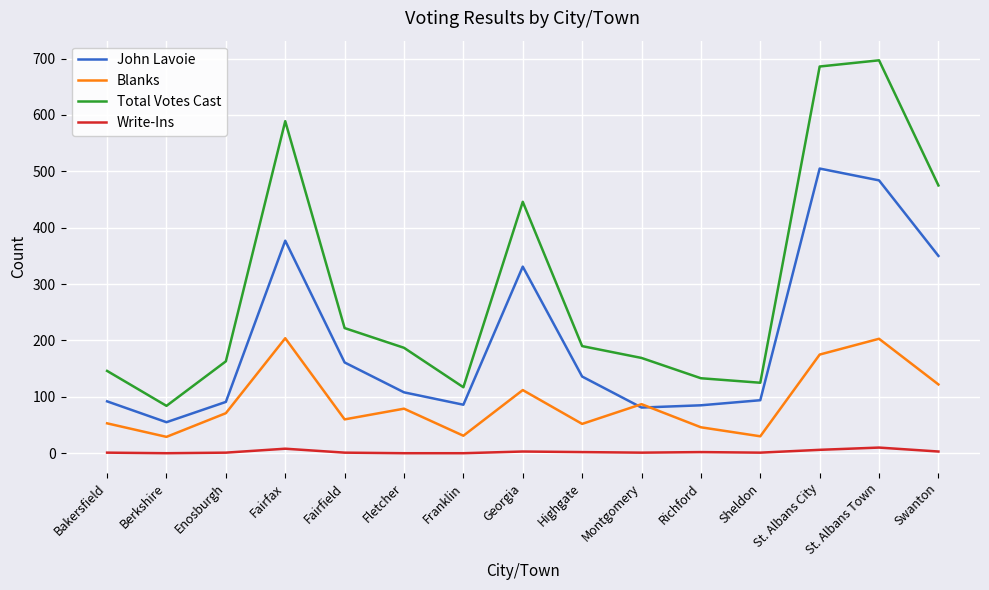

Which series has the largest total across all categories?

Total Votes Cast